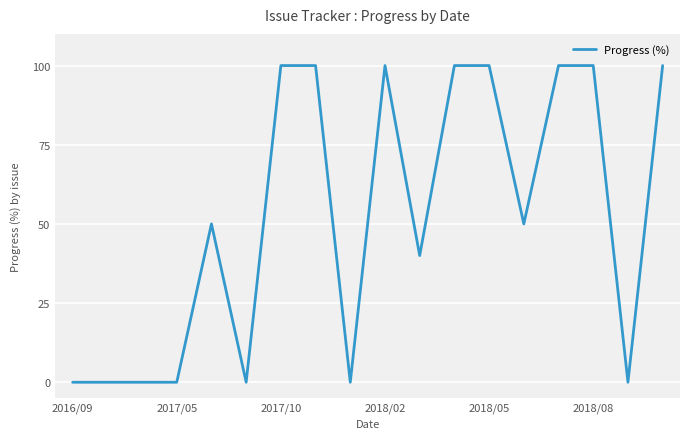

True or false: the data has more than 1 interior local peaks.

True